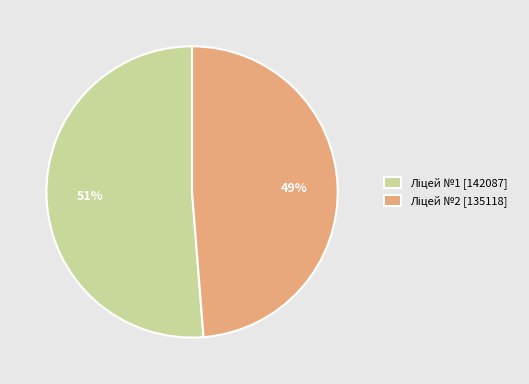

Does any single category account for the majority?

Yes